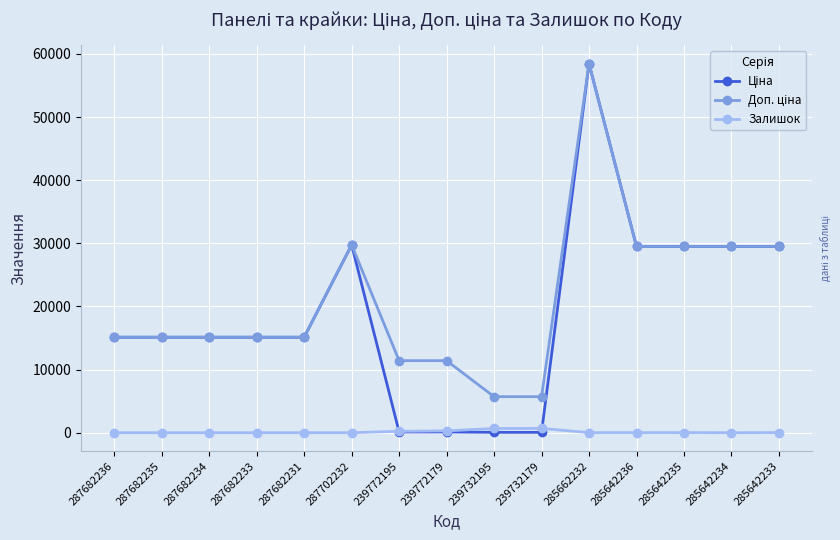

At which category is the sum across all series the highest?

285662232